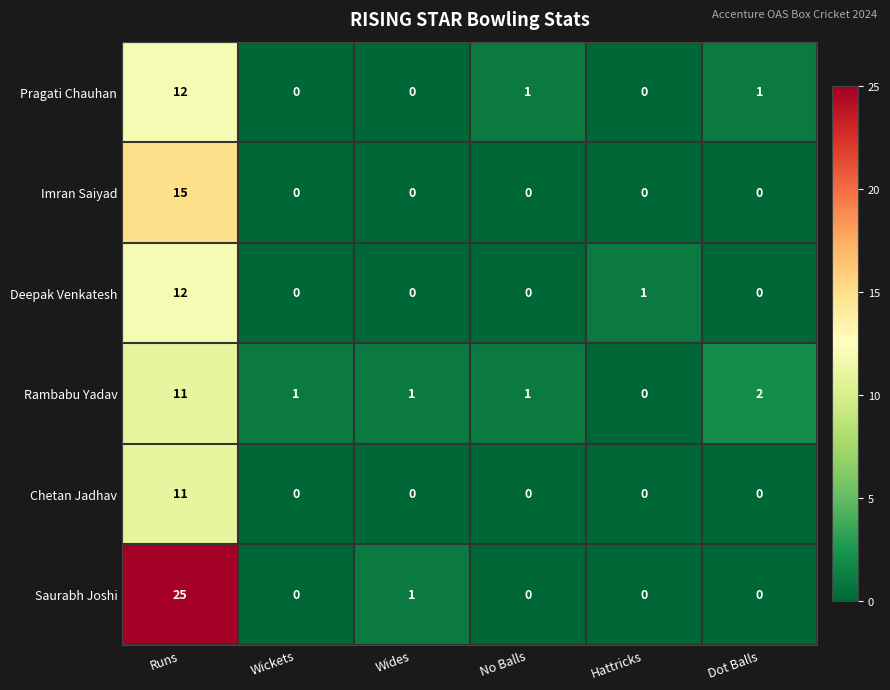

At which label does Saurabh Joshi reach its peak?

Runs